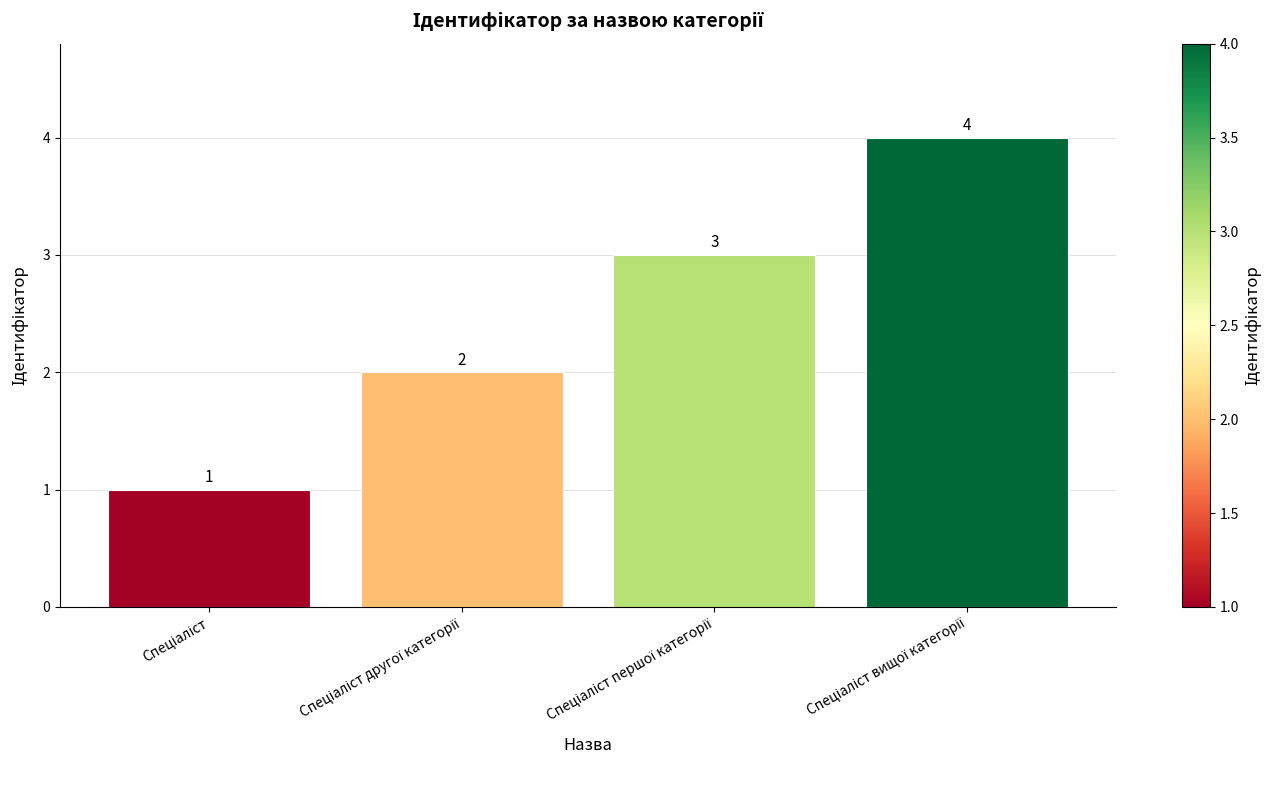

What is the sum of all values?

10